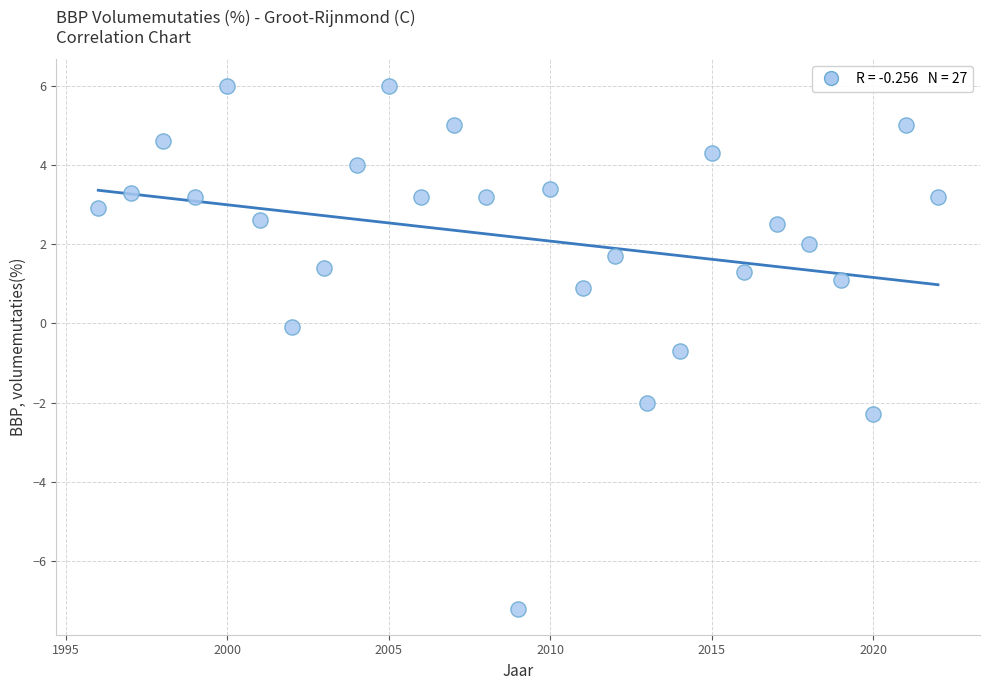

What is the range of X values (max minus min)?

26.0